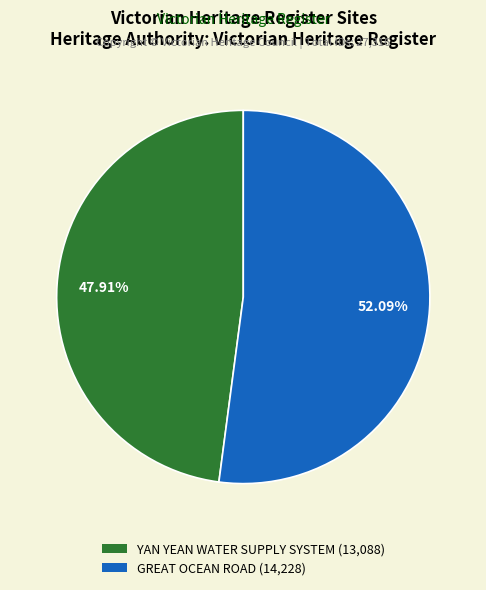

Which slice is the smallest?

YAN YEAN WATER SUPPLY SYSTEM